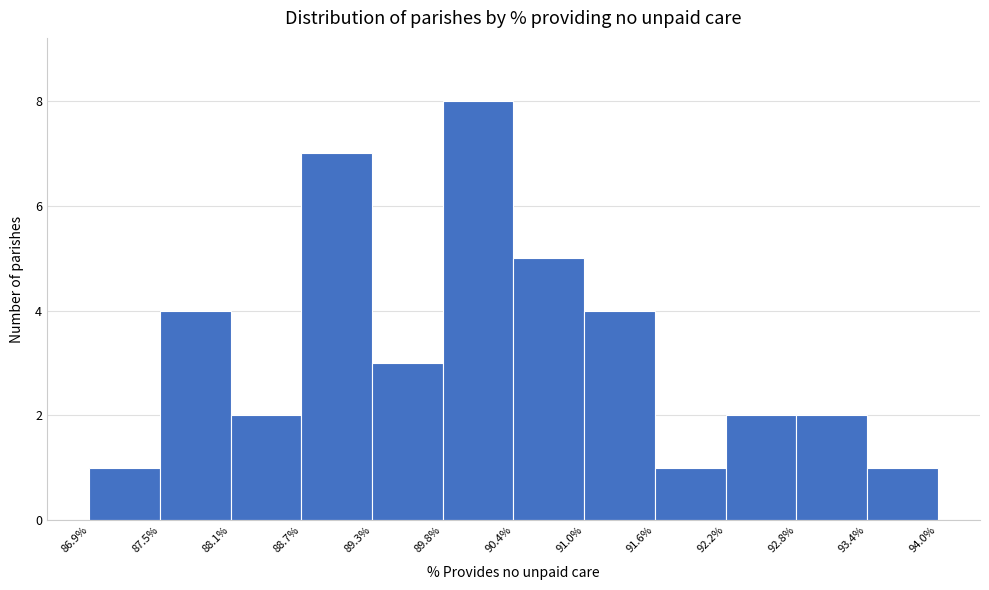

Over which range of the x-axis is the bar tallest?

89.8% to 90.4%